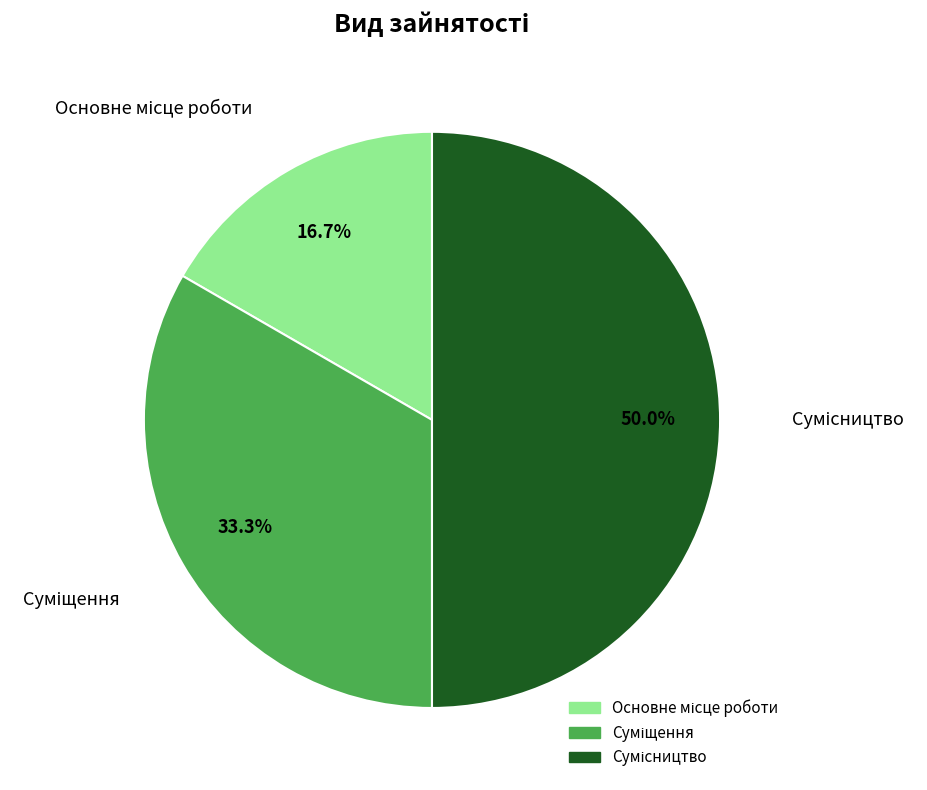

To the nearest percent, what is the combined percentage of Сумісництво and Суміщення?

83%